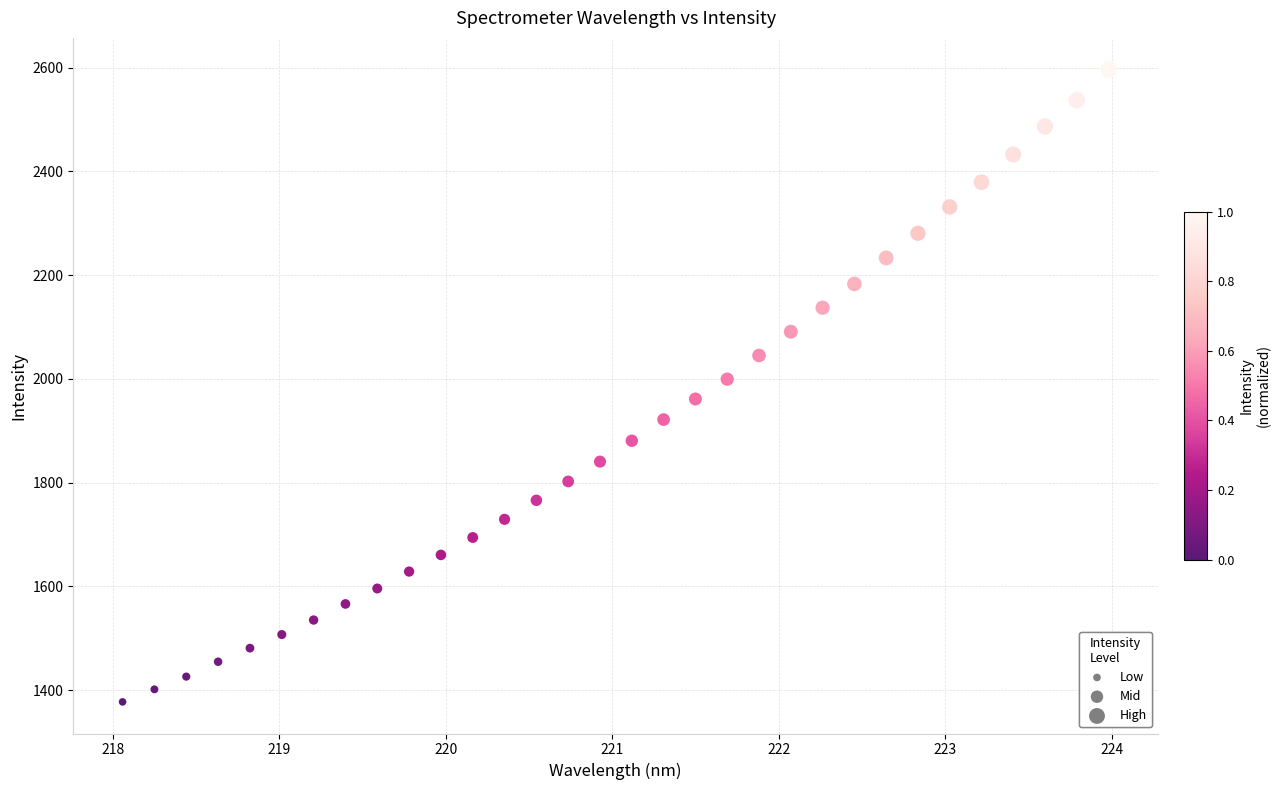

What is the range of Y values (max minus min)?

1219.3